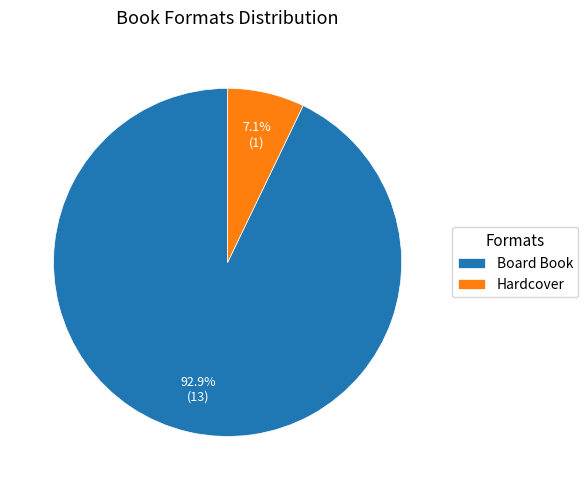

How many slices are in this pie chart?

2